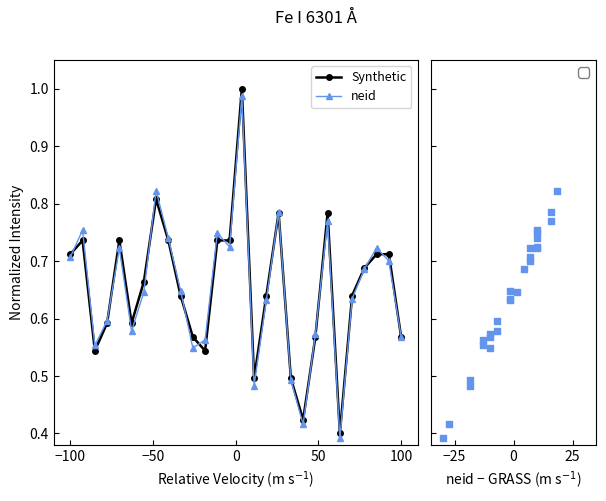

Which series contains the lowest Y value?

neid